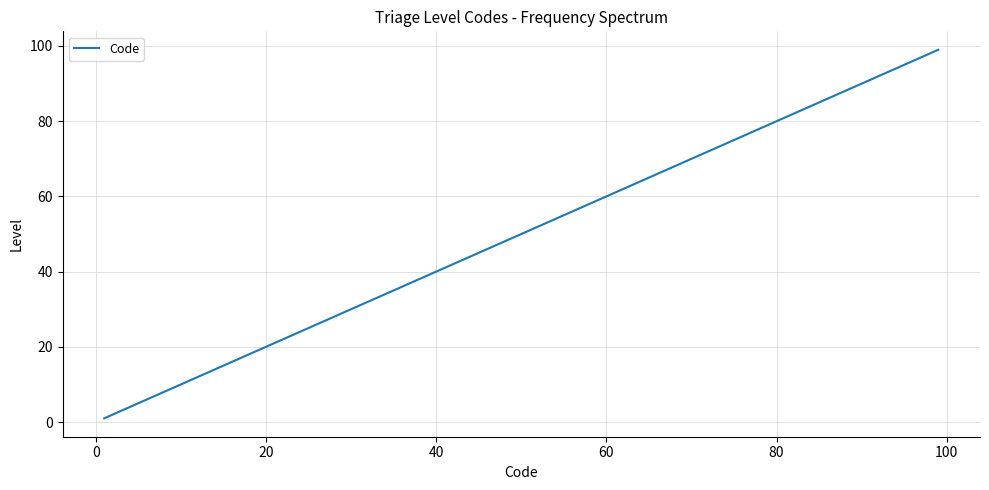

What is the difference between the maximum and minimum values?

98